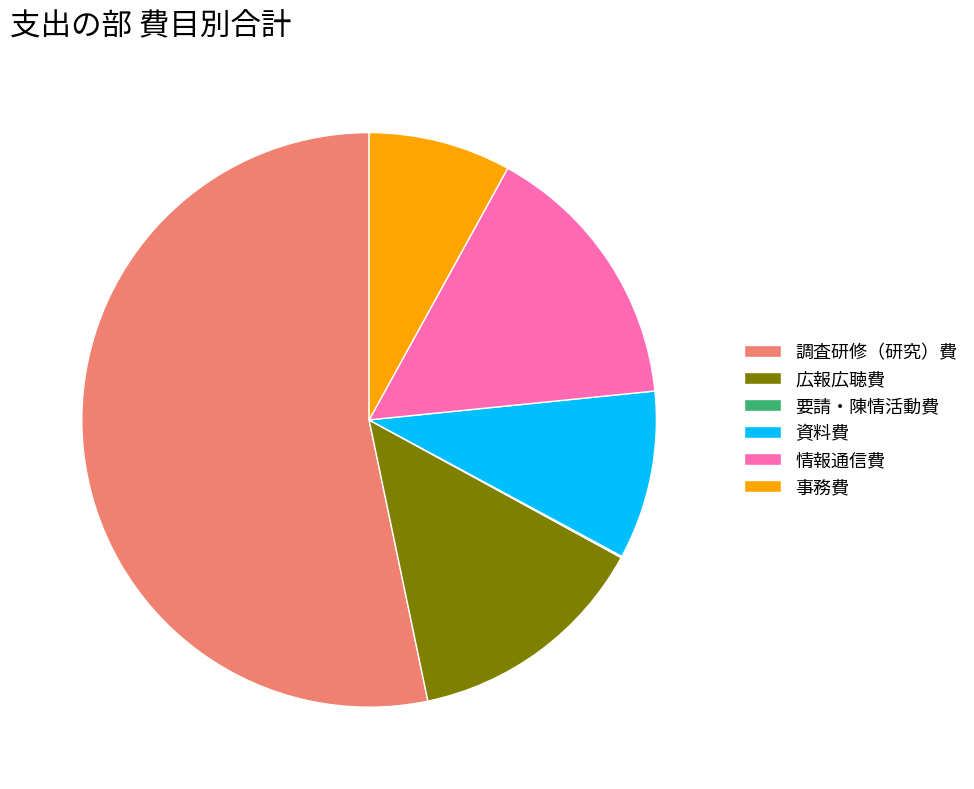

Which category has the biggest portion of the pie?

調査研修（研究）費